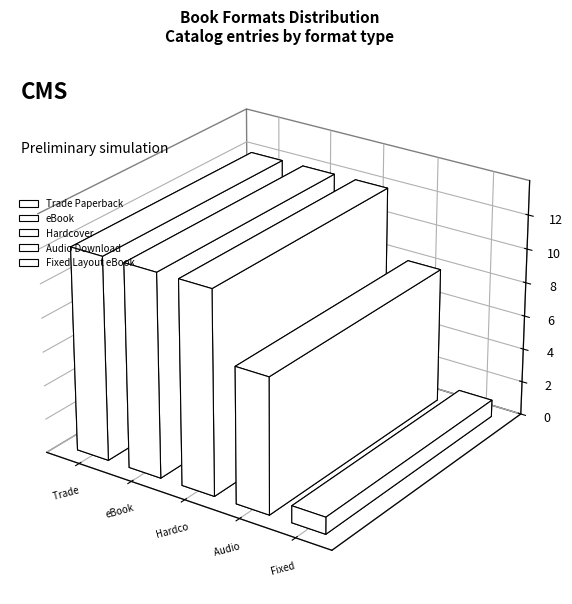

Which category has the lowest value across all series?

Fixed Layout eBook